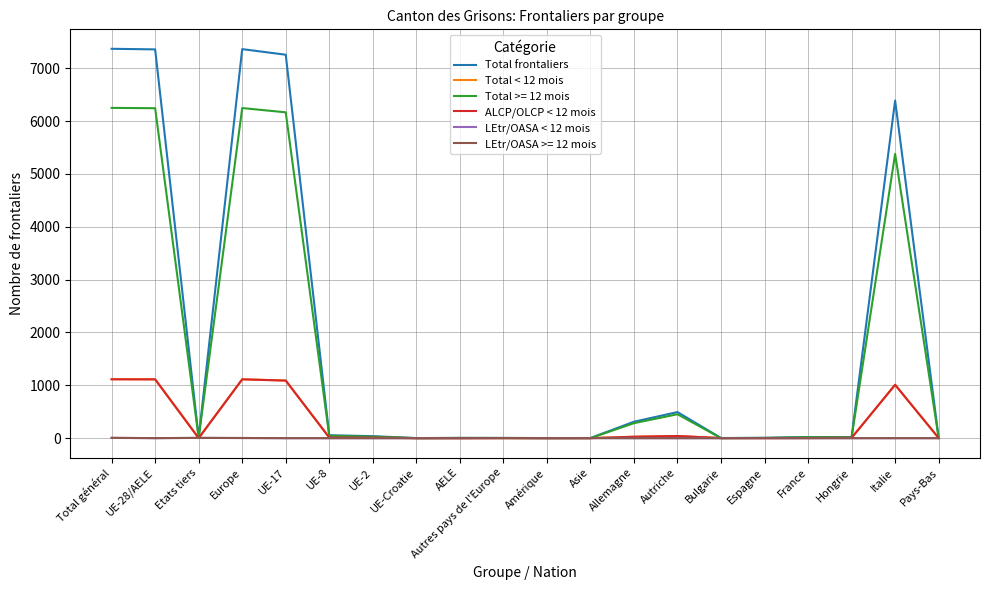

The LEtr/OASA >= 12 mois series shows 0 at Hongrie. True or false?

True